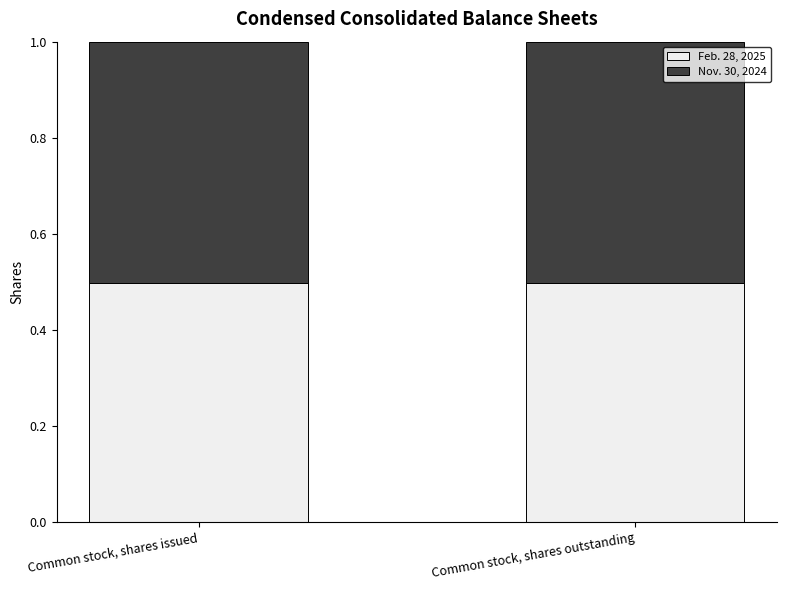

Are the bars horizontal?

No